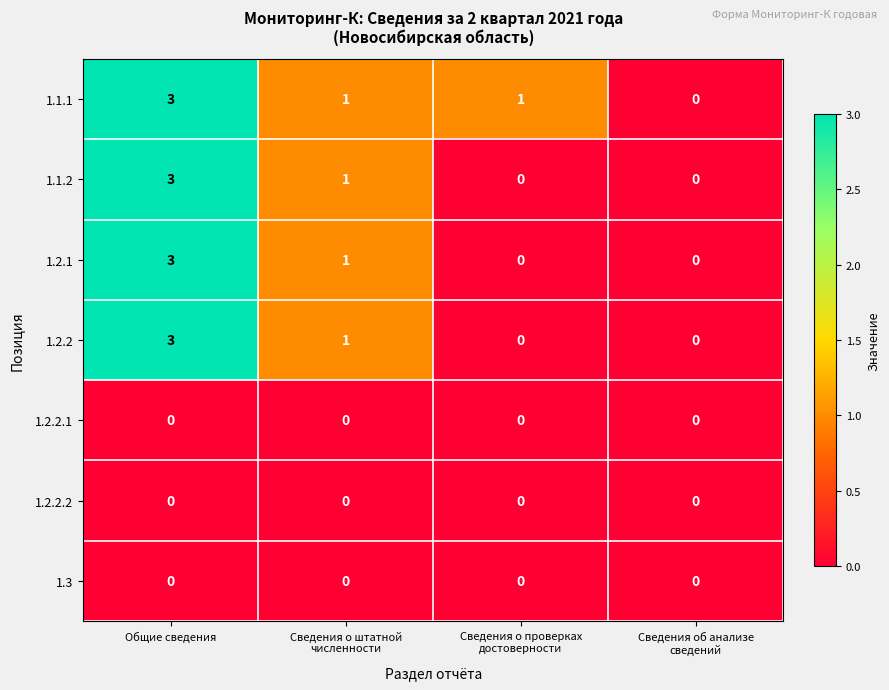

Reading left to right, transcribe all the data shown in this chart.

1.1.1: 3	1	1	0
1.1.2: 3	1	0	0
1.2.1: 3	1	0	0
1.2.2: 3	1	0	0
1.2.2.1: 0	0	0	0
1.2.2.2: 0	0	0	0
1.3: 0	0	0	0